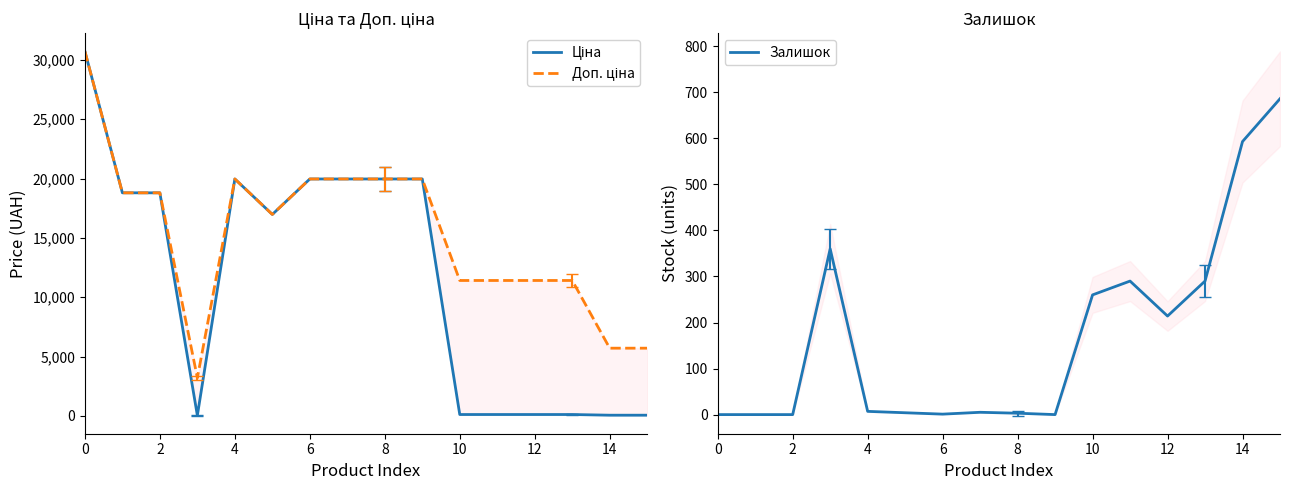

What is the label of the 4th point from the right?

12